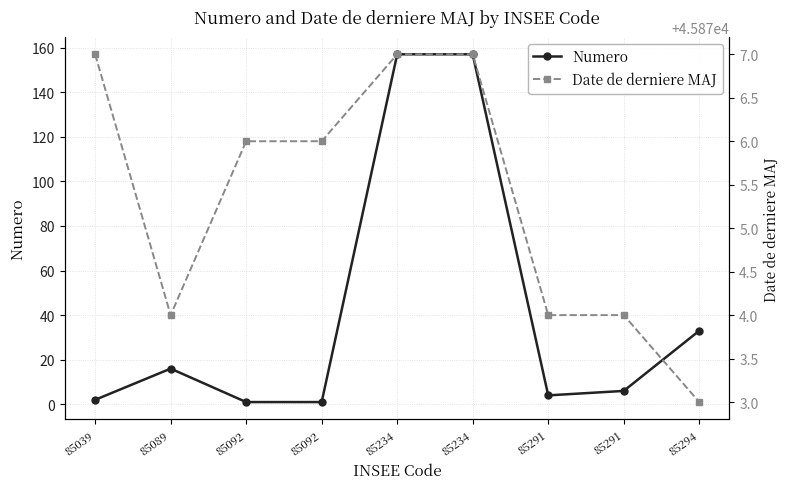

True or false: Numero has a value of 247 at 85234.

False